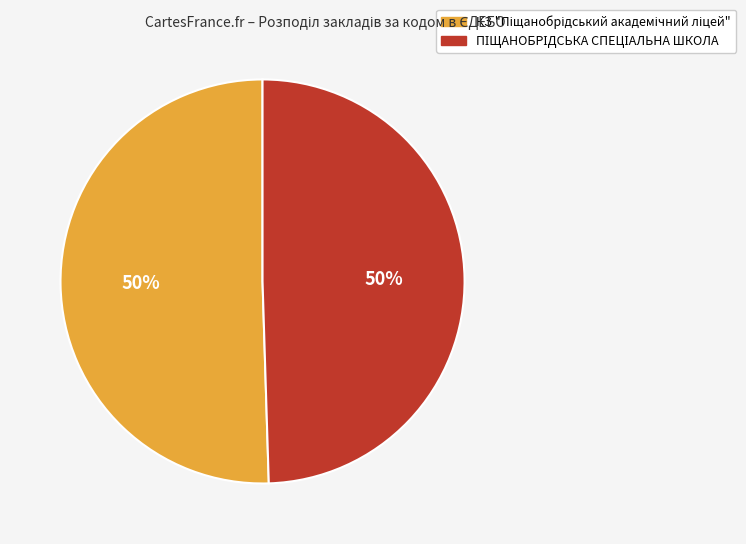

Count the number of slices in the pie.

2